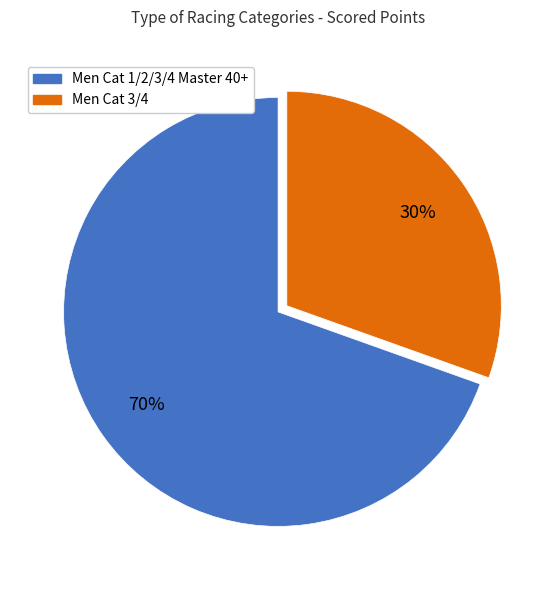

The Men Cat 3/4 slice represents 30% of the pie. True or false?

True